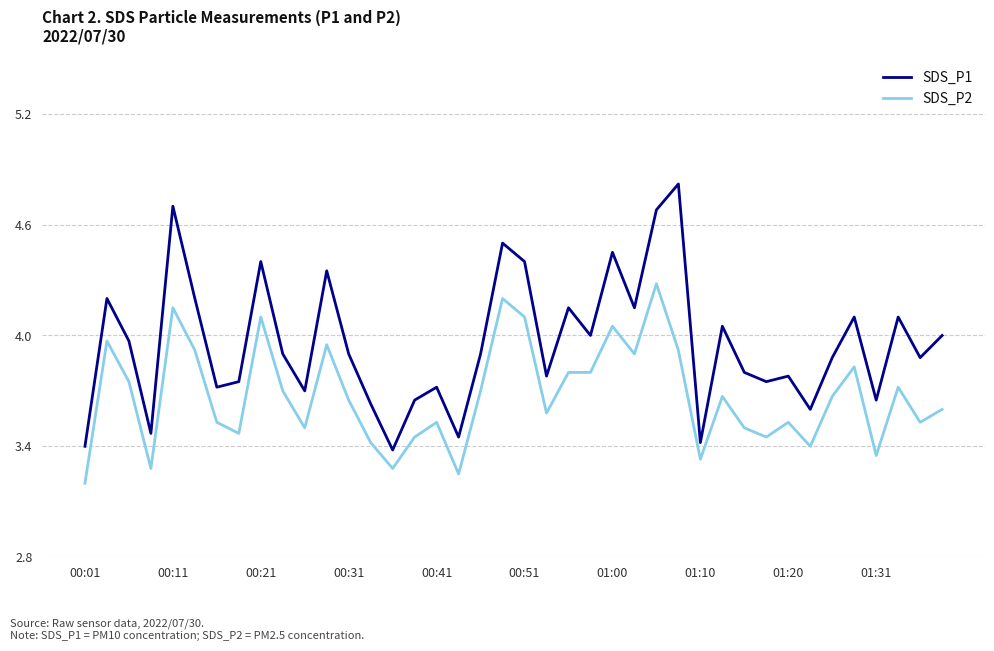

Which series has the largest range (max minus min)?

SDS_P1